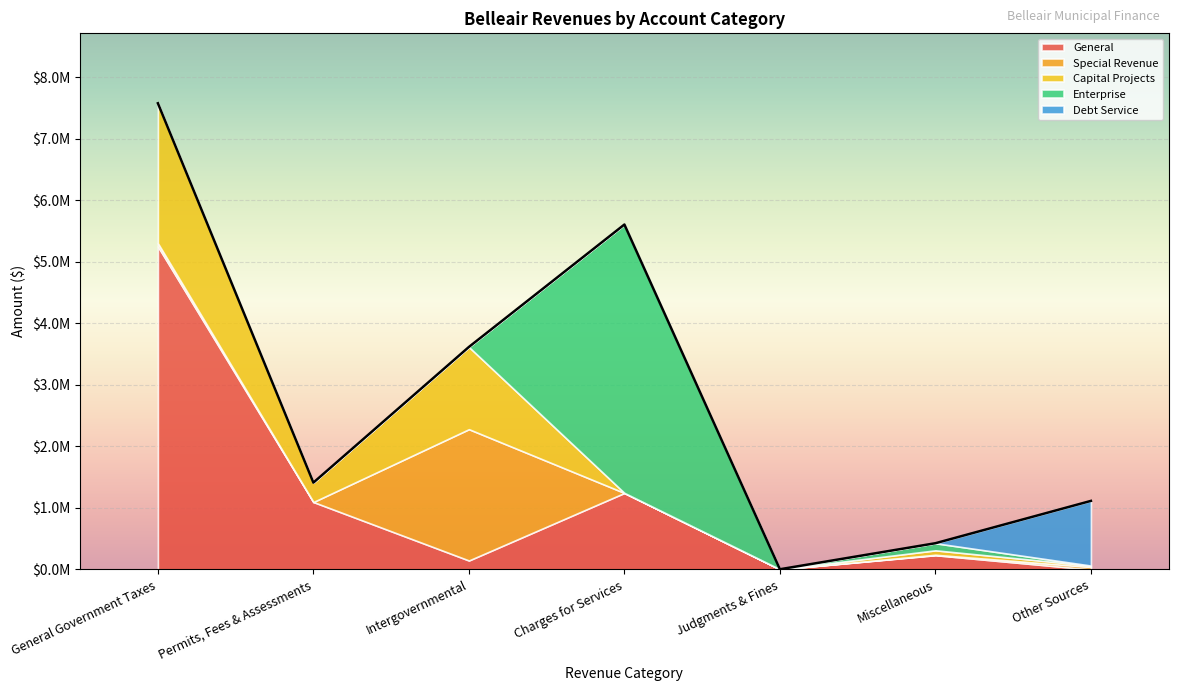

Which category has the highest value in the Special Revenue series?

Intergovernmental